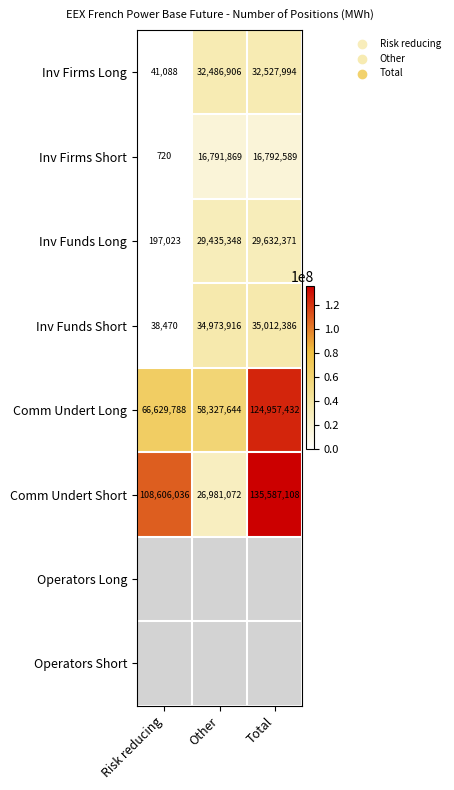

Which label corresponds to the largest value in the chart?

Total